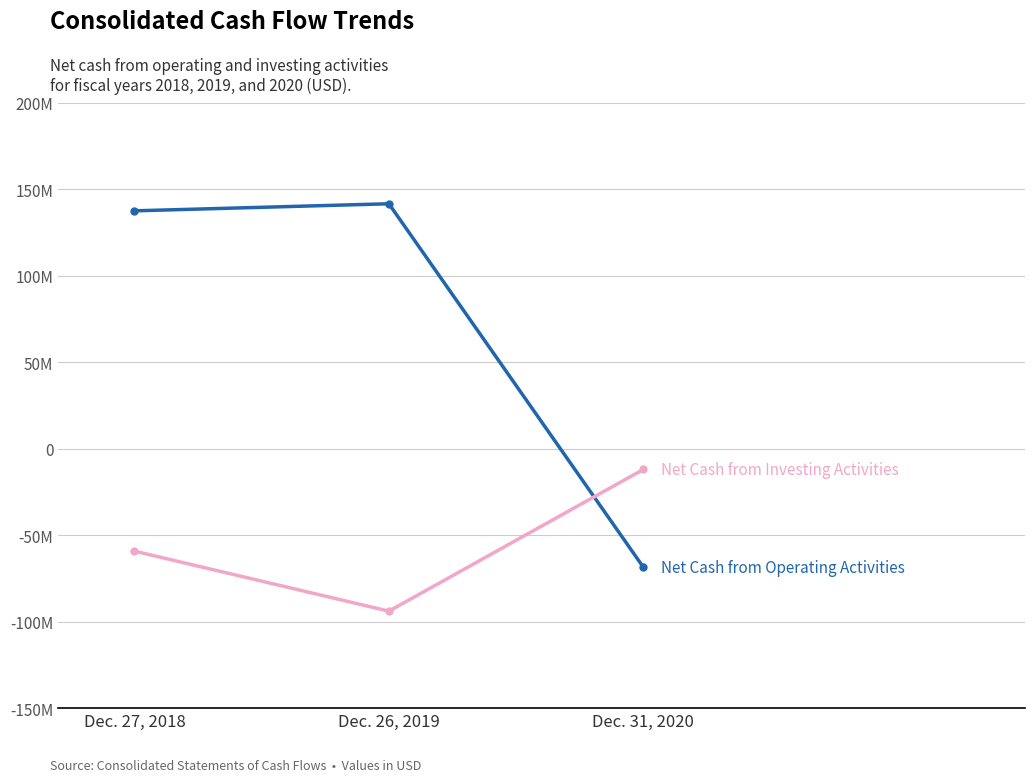

Does the chart have visible grid lines?

Yes